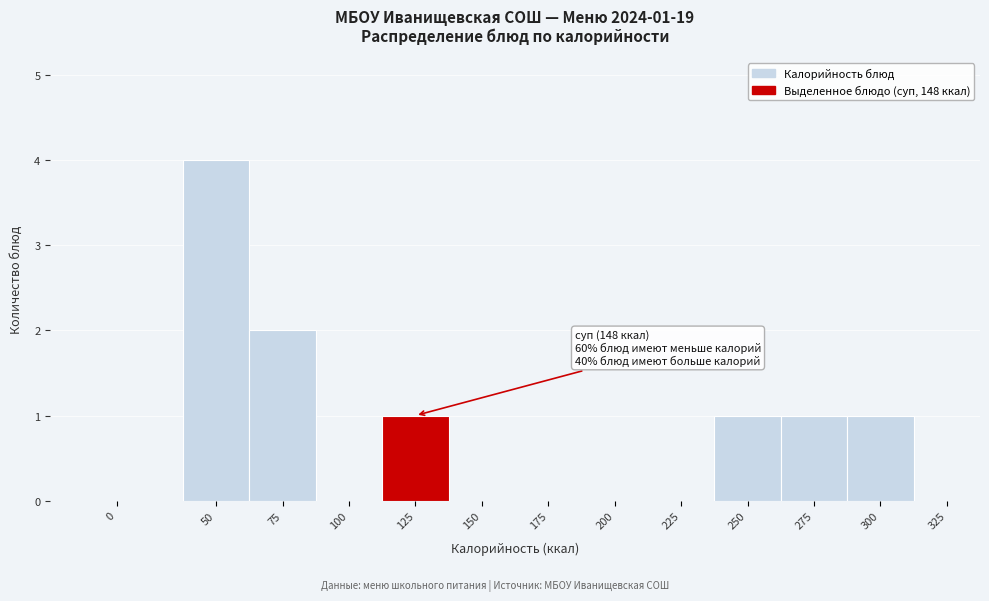

Reading left to right, what are all the values shown in this chart?

0=0	50=4	75=2	100=0	125=1	150=0	175=0	200=0	225=0	250=1	275=1	300=1	325=0